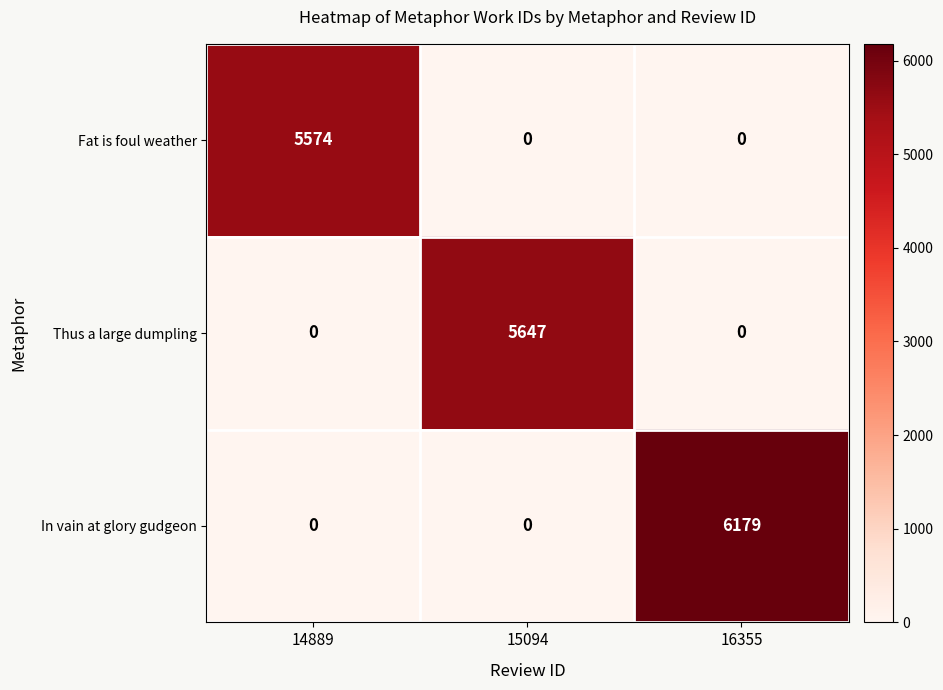

Rank the series by their maximum value, from lowest to highest.

Fat is foul weather, Thus a large dumpling, In vain at glory gudgeon